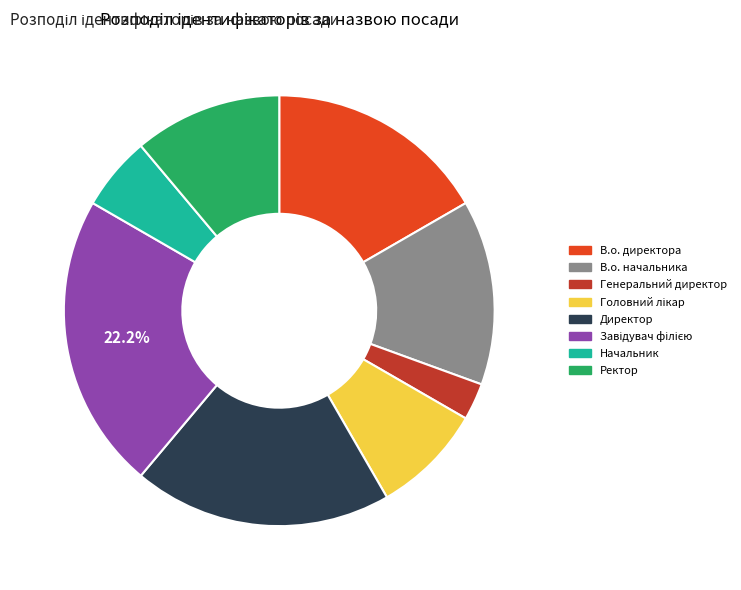

To the nearest percent, what is the average slice percentage?

12%